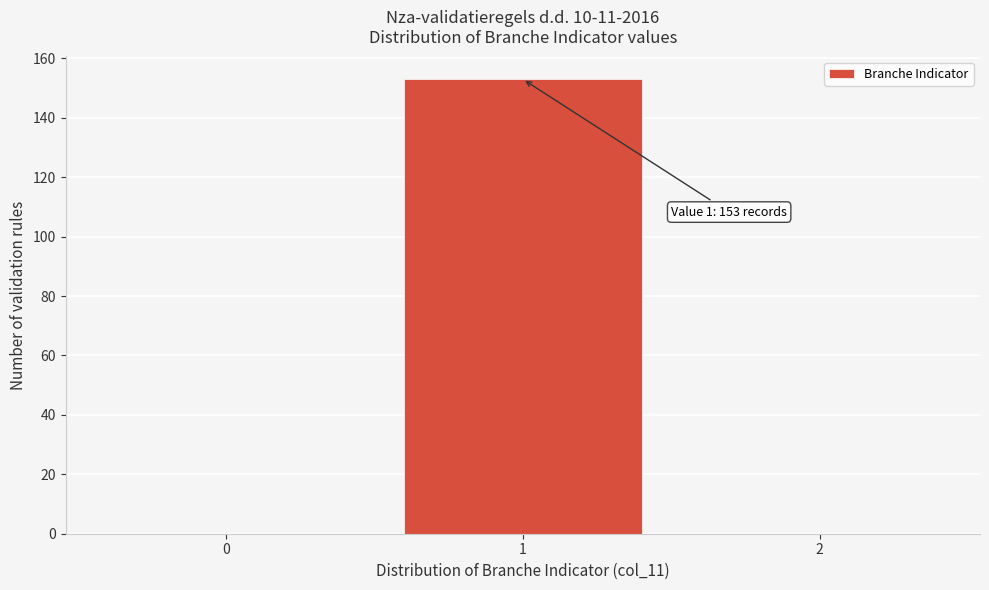

Which range on the x-axis has the tallest bar?

0.5 to 1.5